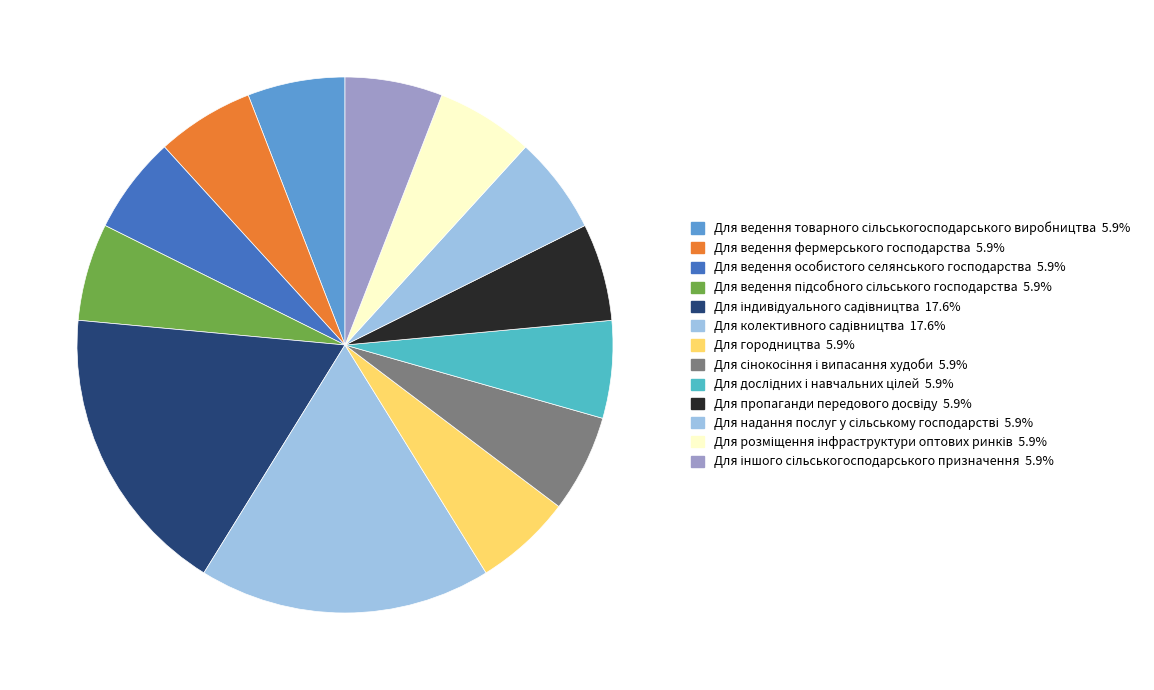

What portion of the pie excludes Для ведення підсобного сільського господарства?

94.1%